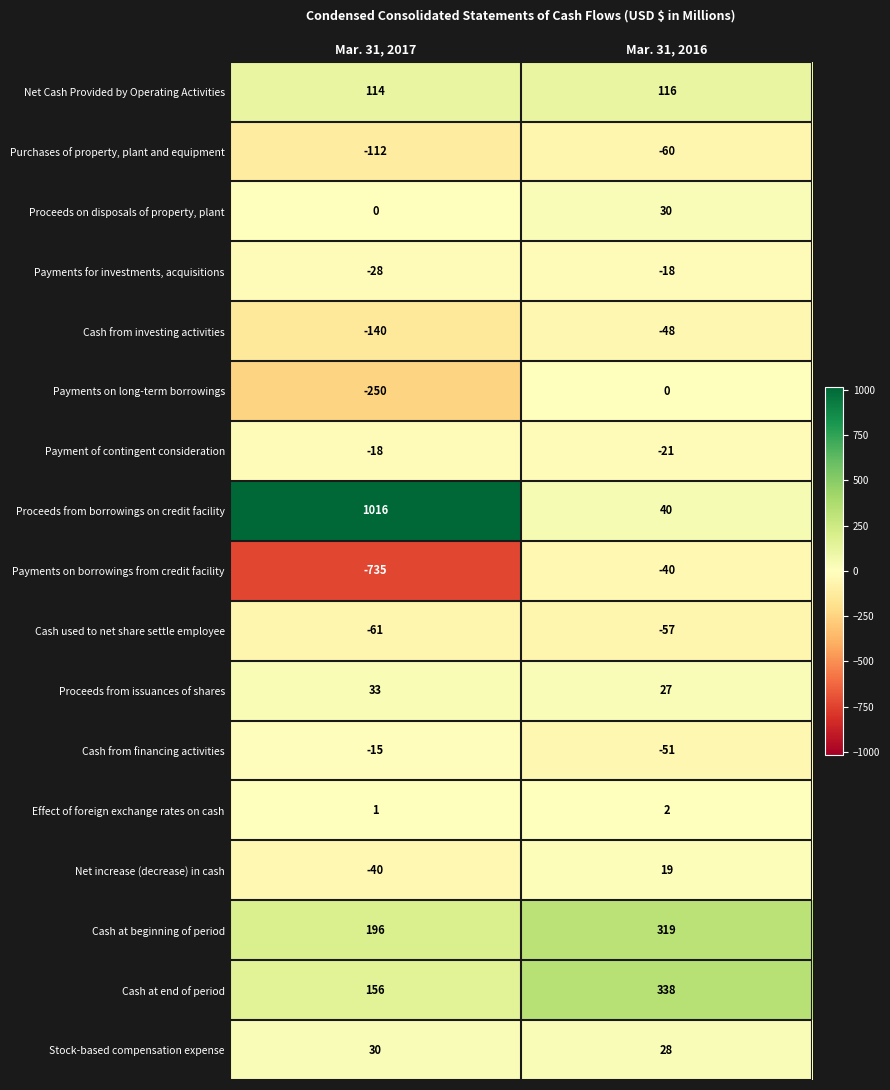

What is the difference between the maximum and minimum values in the Proceeds from issuances of shares series?

6